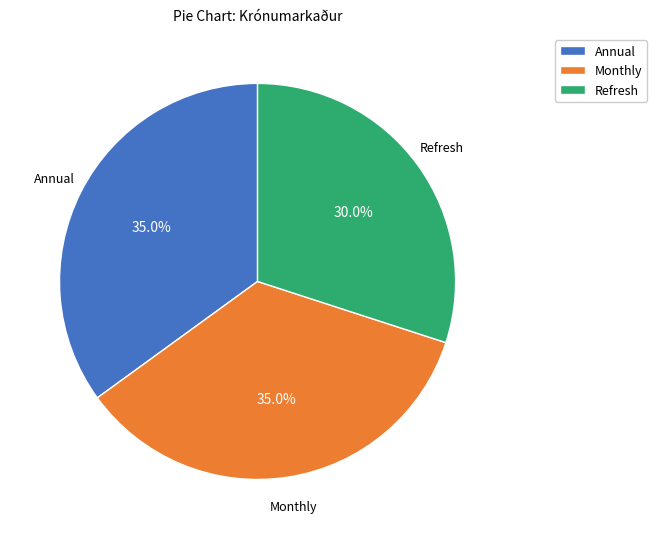

To the nearest percent, what is the average slice percentage?

33%